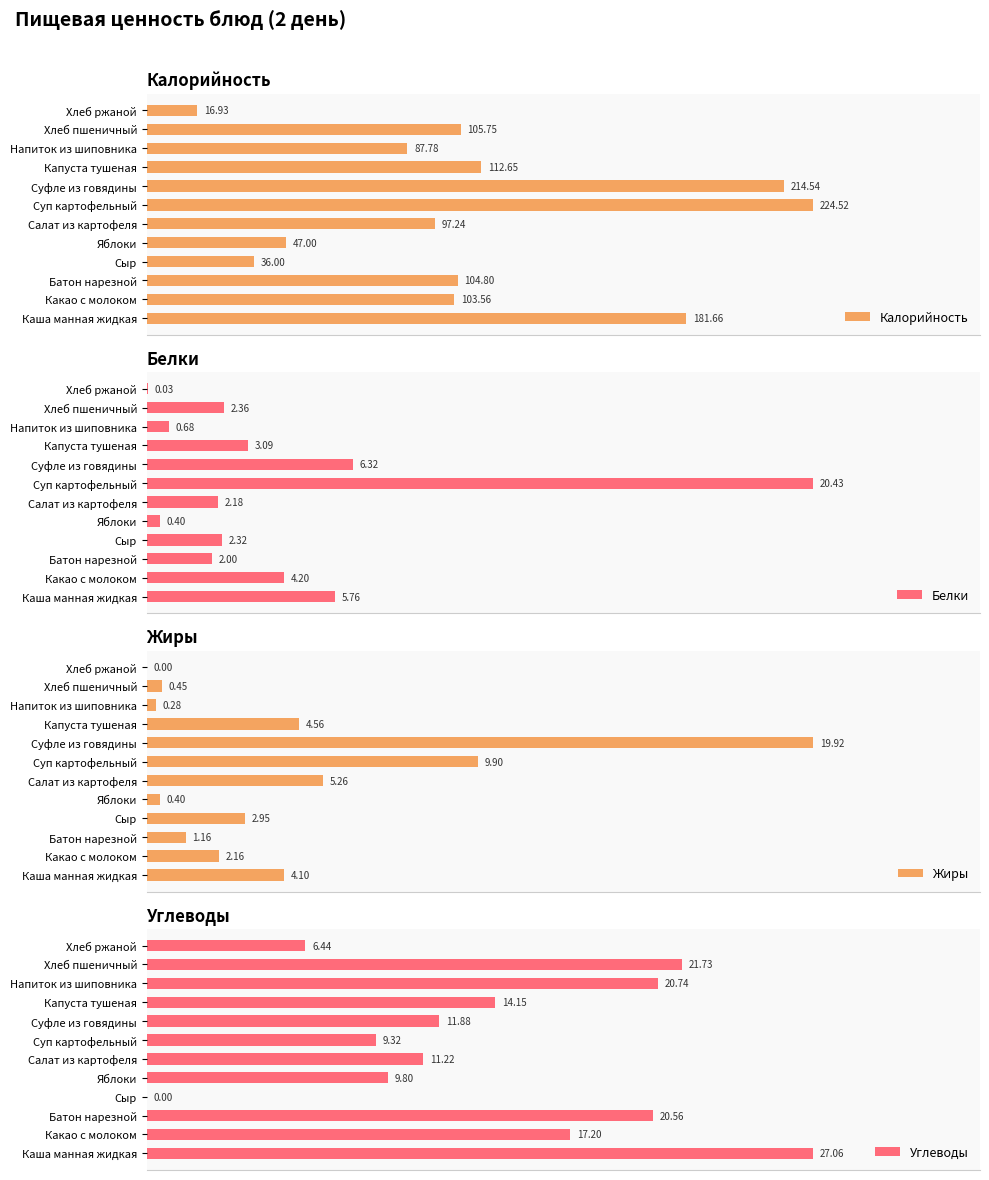

List the labels in order of Калорийность value, largest first.

Суп картофельный, Суфле из говядины, Каша манная жидкая, Капуста тушеная, Хлеб пшеничный, Батон нарезной, Какао с молоком, Салат из картофеля, Напиток из шиповника, Яблоки, Сыр, Хлеб ржаной